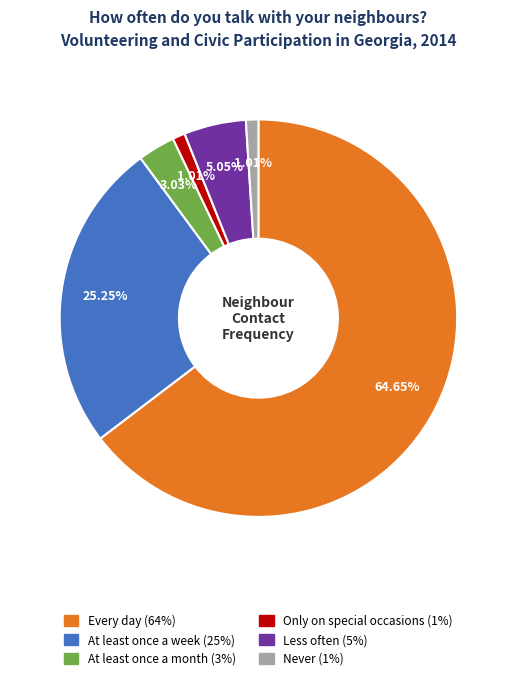

The Every day slice represents 65% of the pie. True or false?

True